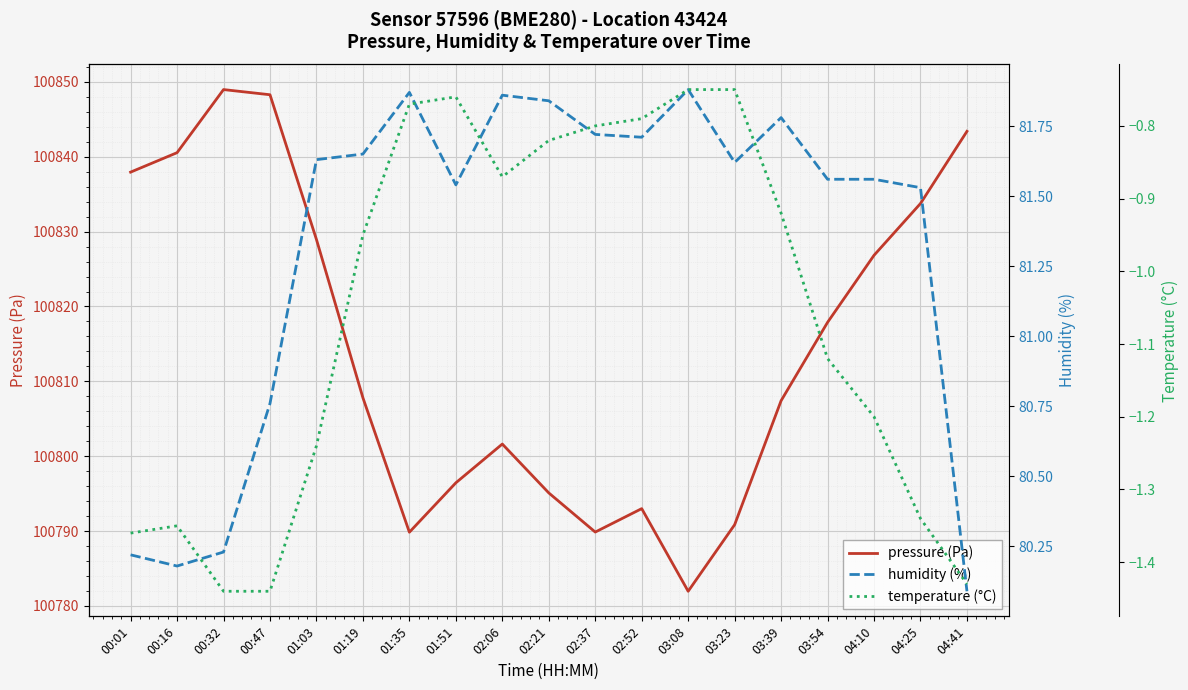

Where is humidity (%) nearest to the value 80?

04:41